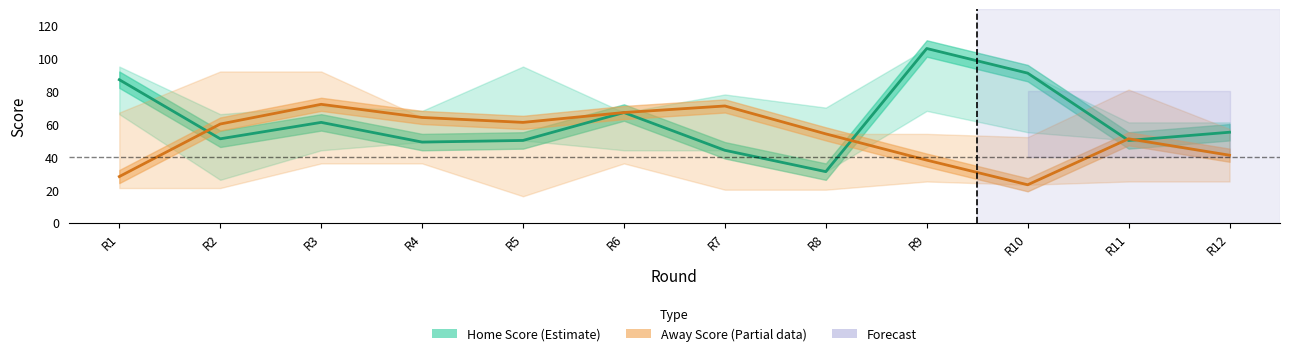

Which series ends up on top after the final intersection of Home Score (Estimate) and Away Score (Partial)?

Home Score (Estimate)